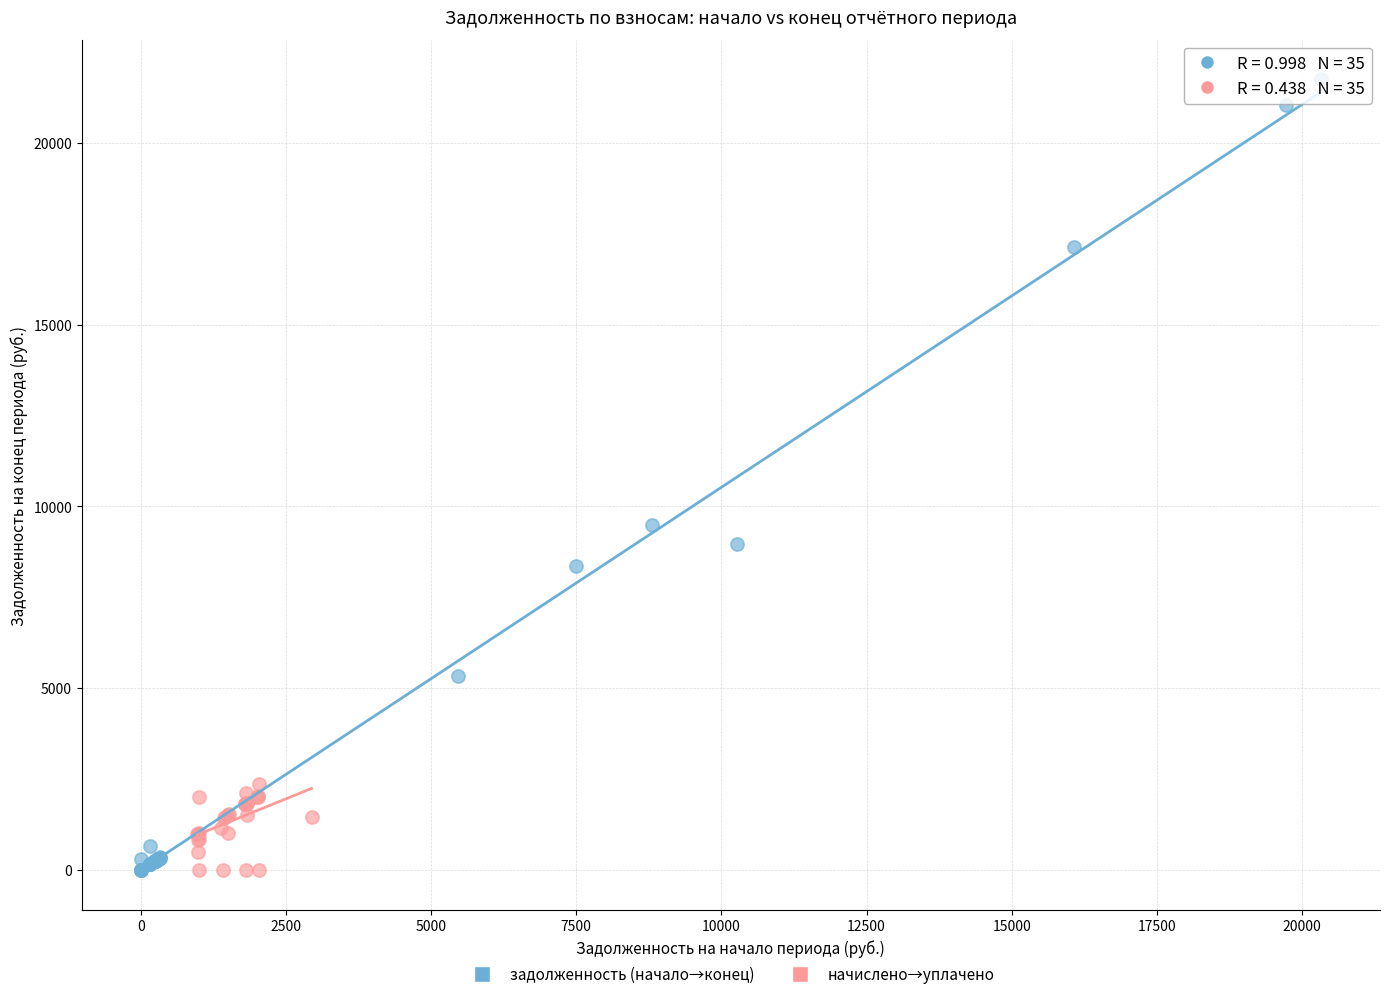

What are all the series names shown in the legend?

задолженность (начало→конец), начислено→уплачено